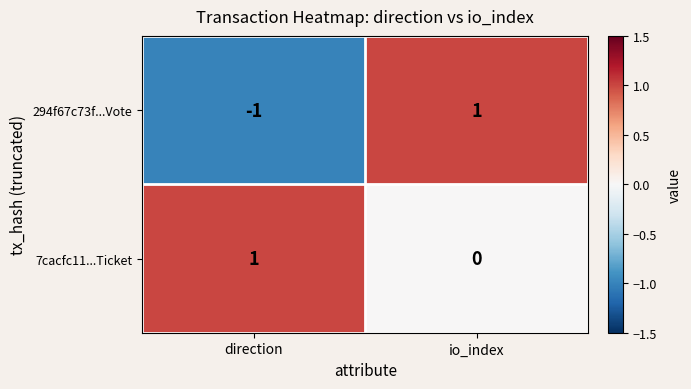

Count the 7cacfc11...Ticket values in the range 0 to 1.

2